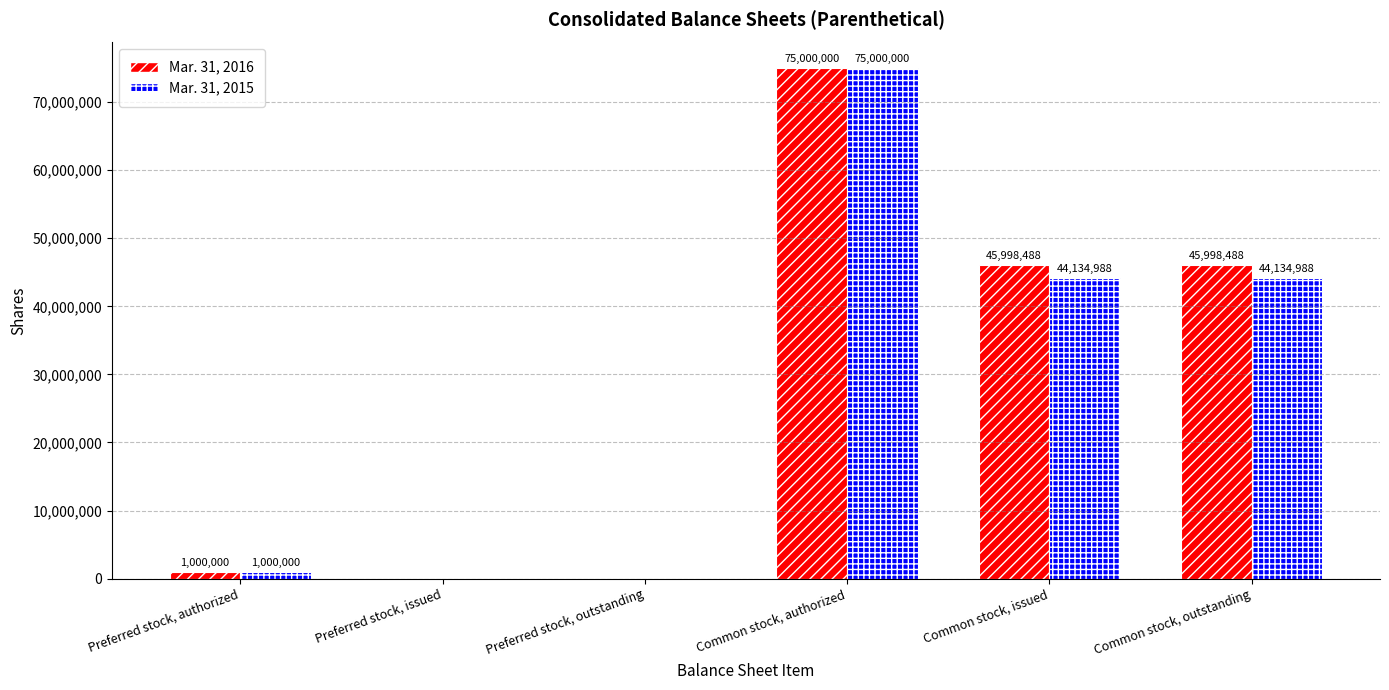

What is the sum of all Mar. 31, 2016 values?

167996976